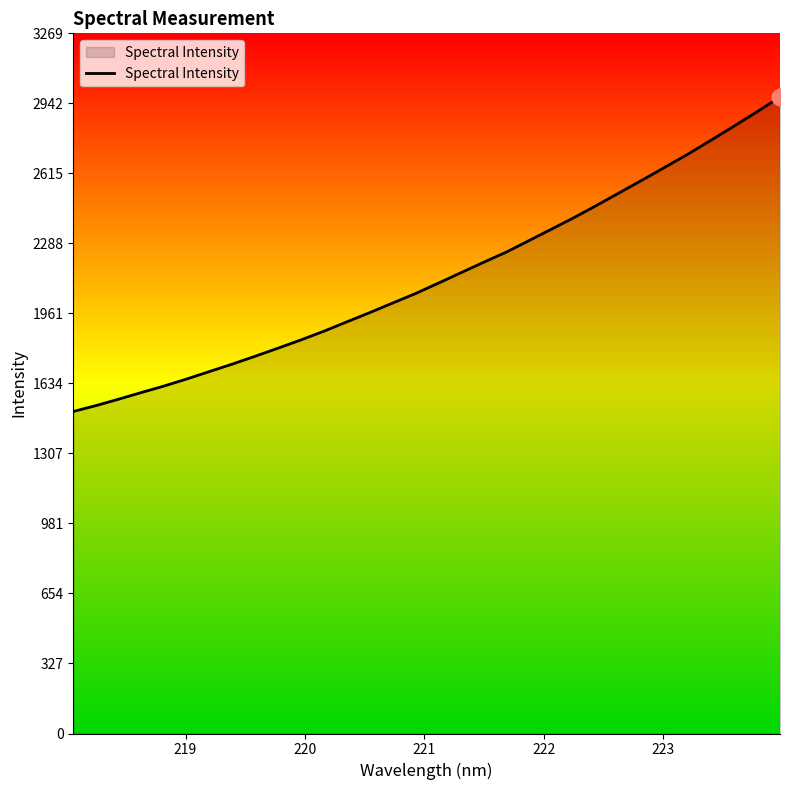

What is the maximum value shown in the chart?

2971.5